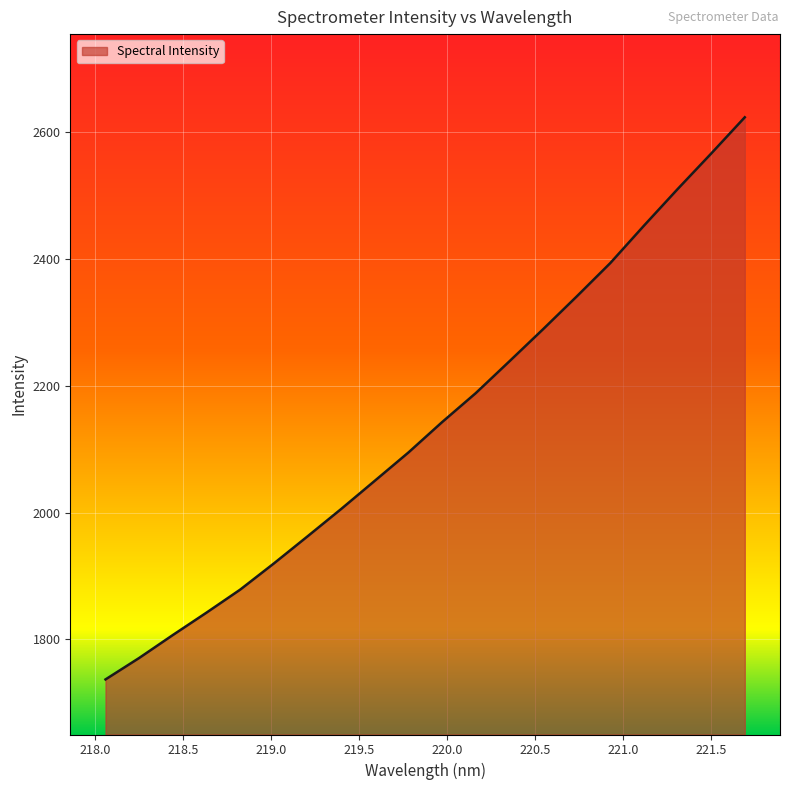

What is the minimum value shown in the chart?

1737.0